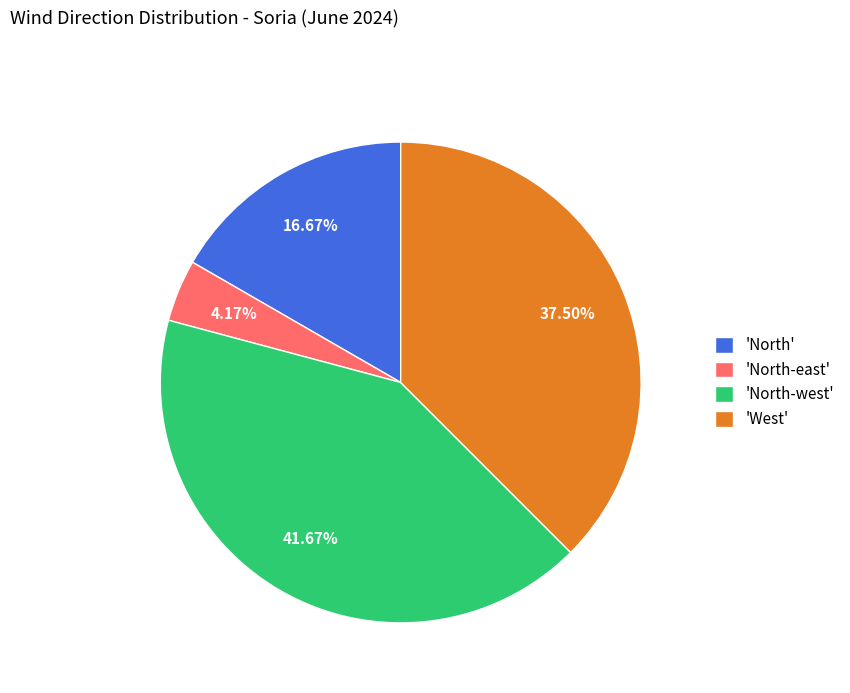

Is the sum of 'North-west' and 'North-east' greater than half?

No